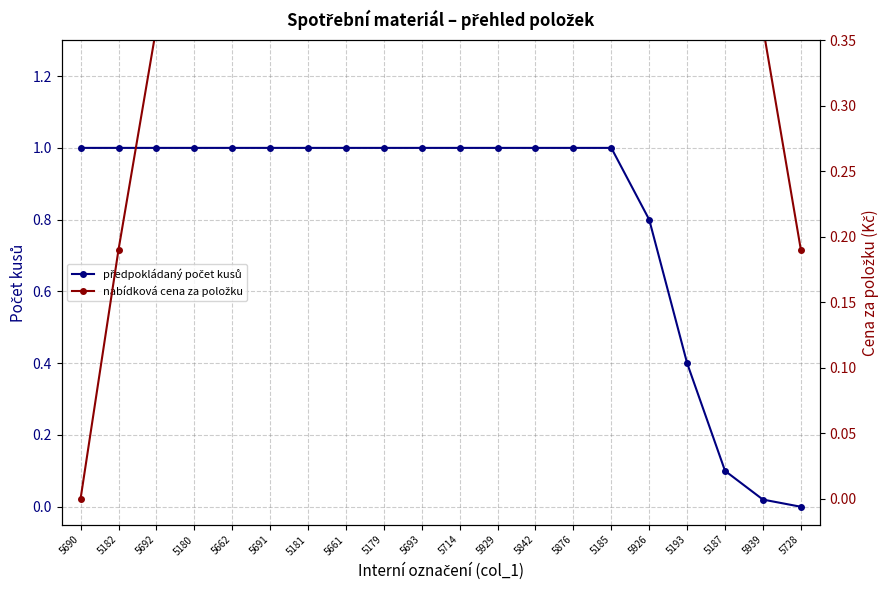

What is the total value across all series at 5181?

1.8